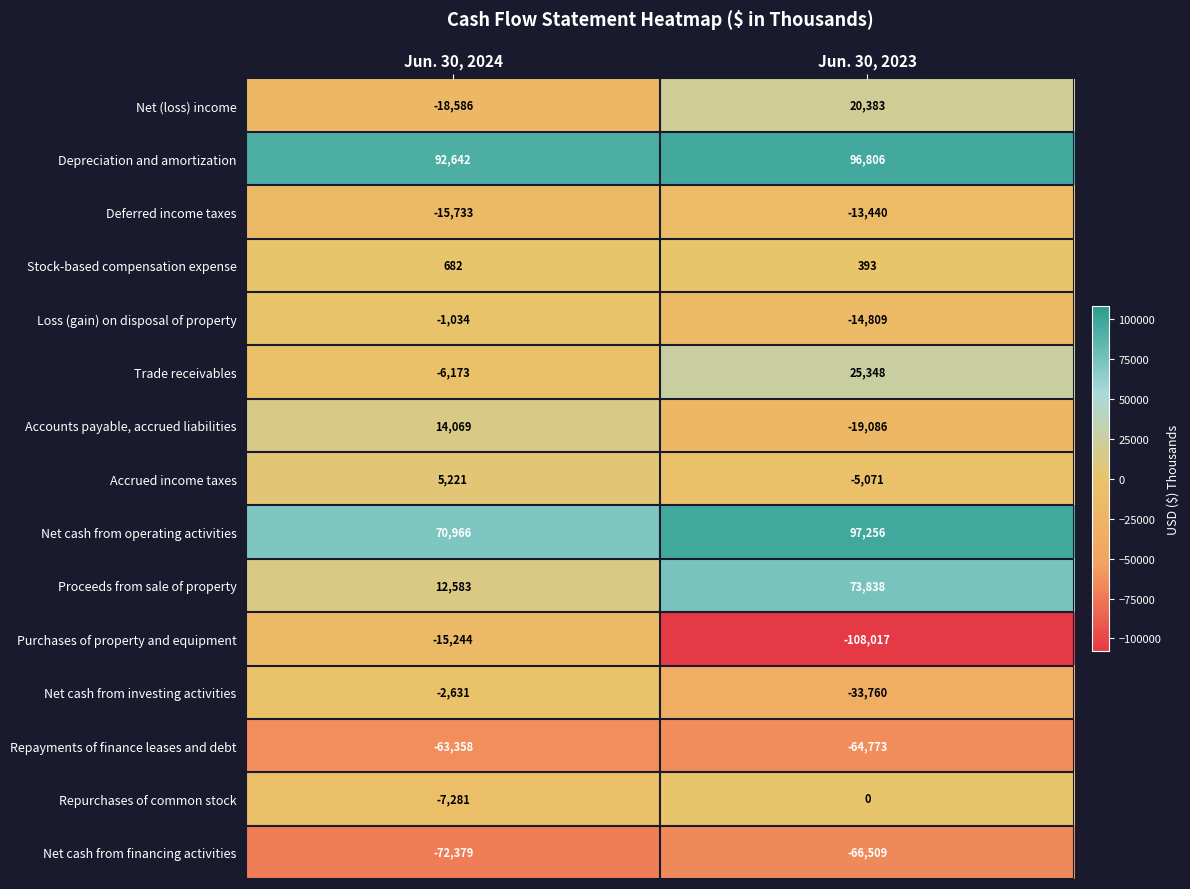

How many data points does each series have?

2